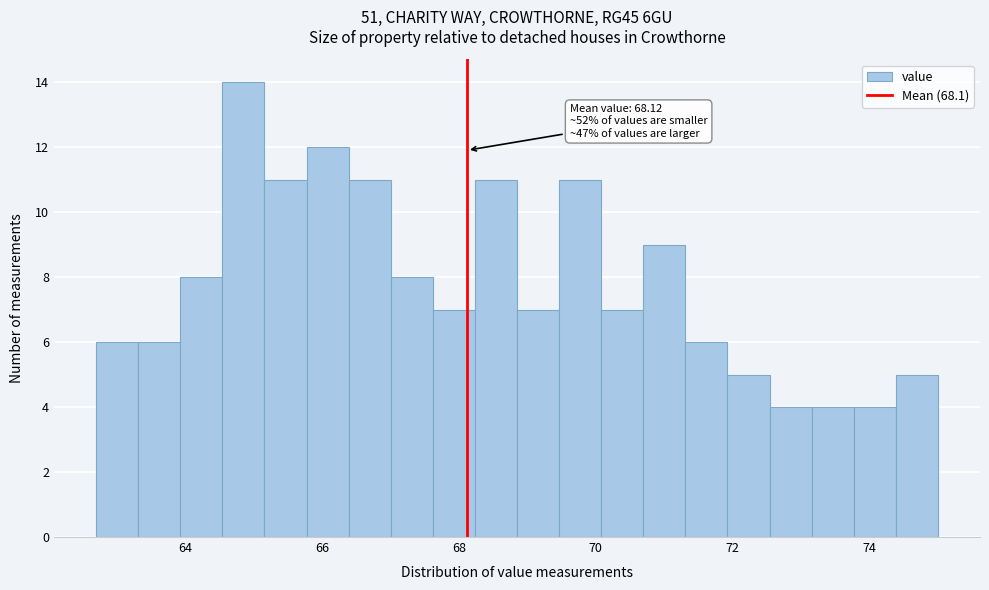

Read against the x-axis, roughly where is the centre of the tallest bar?

64.8